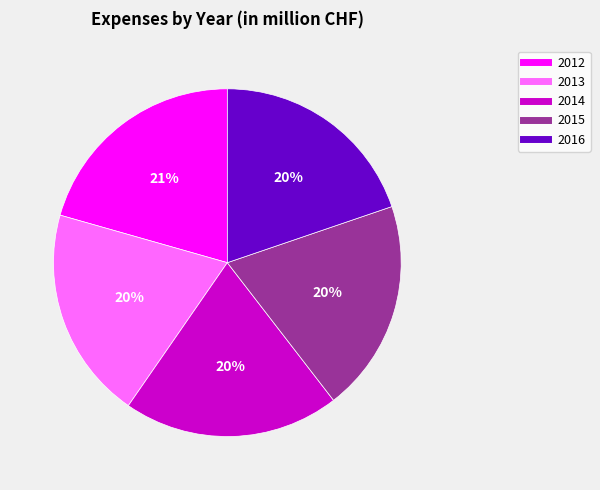

How many segments does this pie chart have?

5